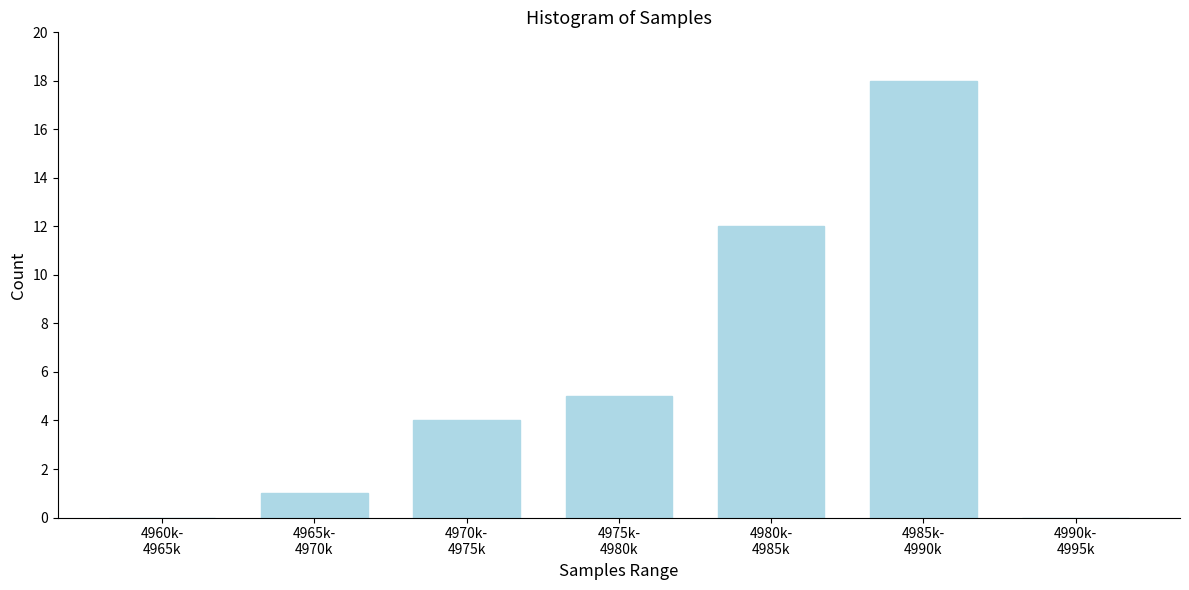

What is the sum of all values?

40